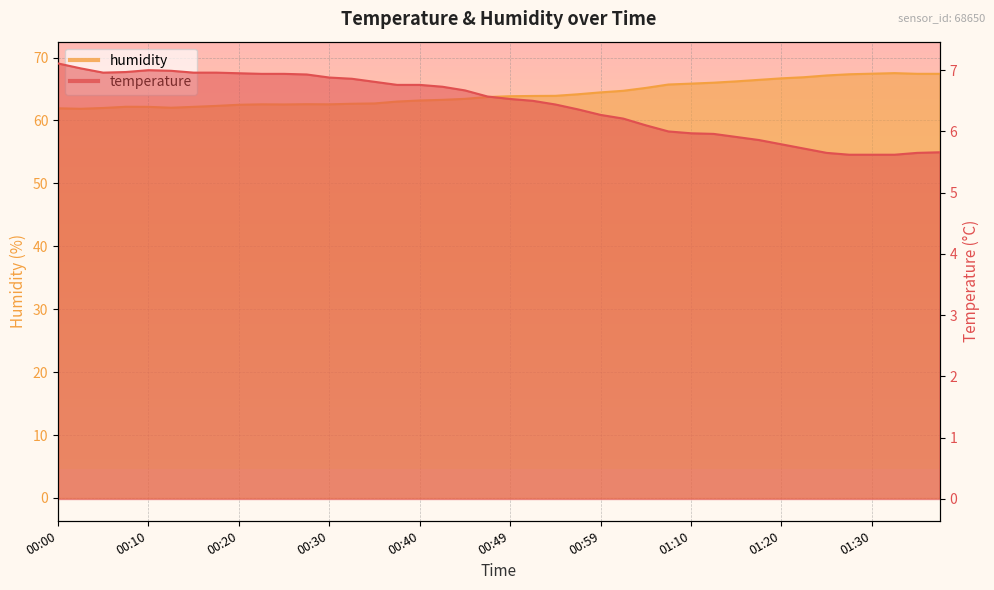

True or false: humidity and temperature intersect in this chart.

False